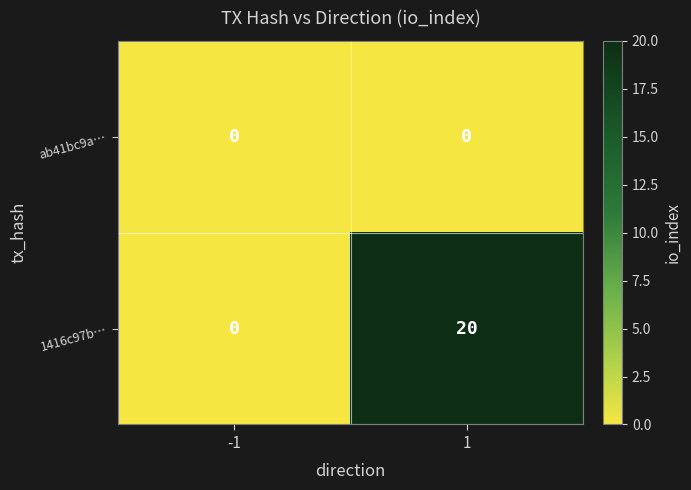

Which series has the largest range (max minus min)?

1416c97b…